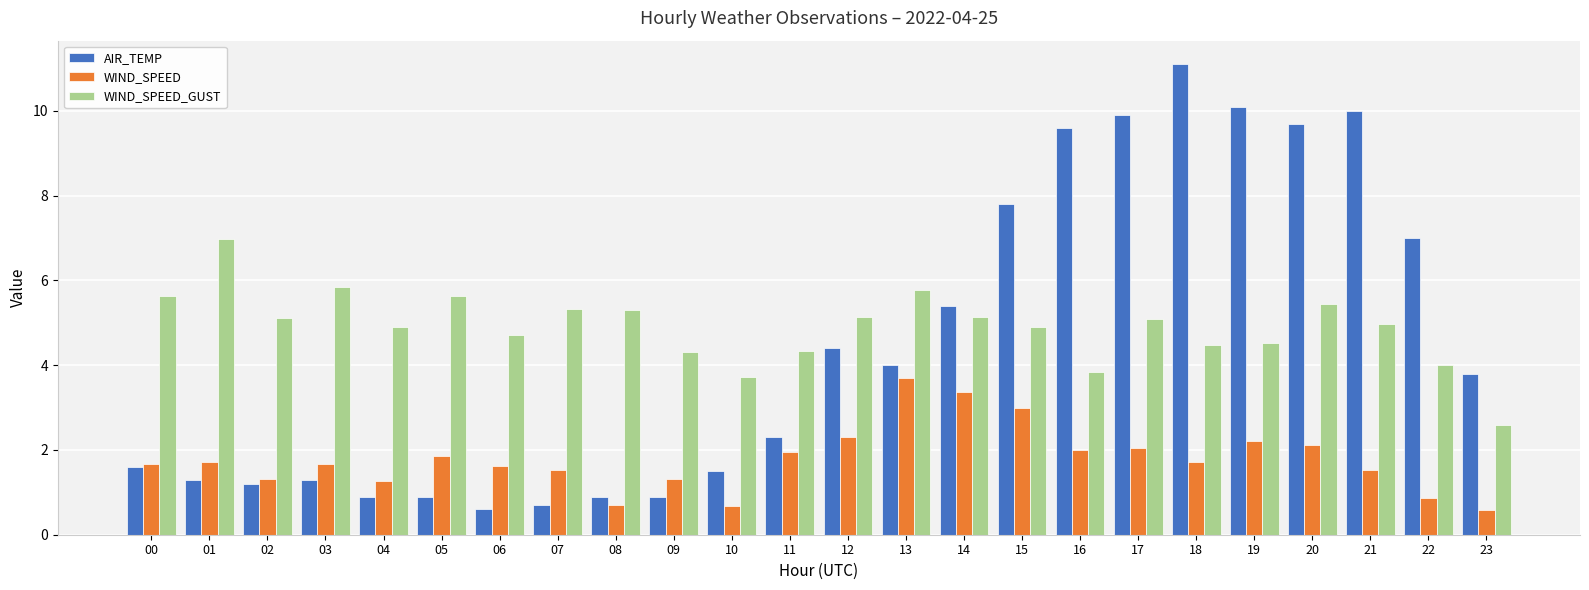

How many bars are there in each group?

3